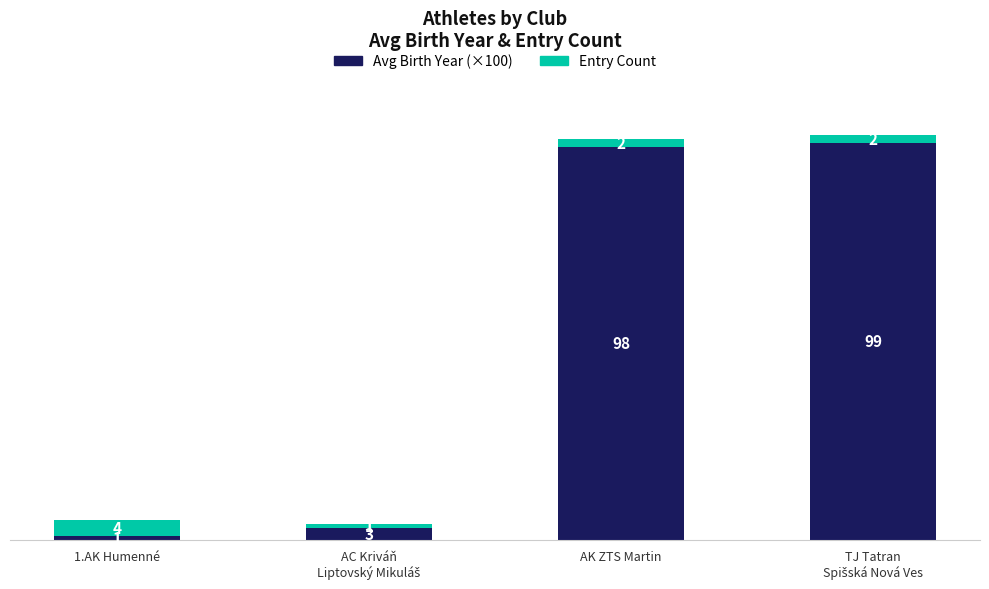

Reading right to left, transcribe the values for Avg Birth Year (×100).

99	98	3	1